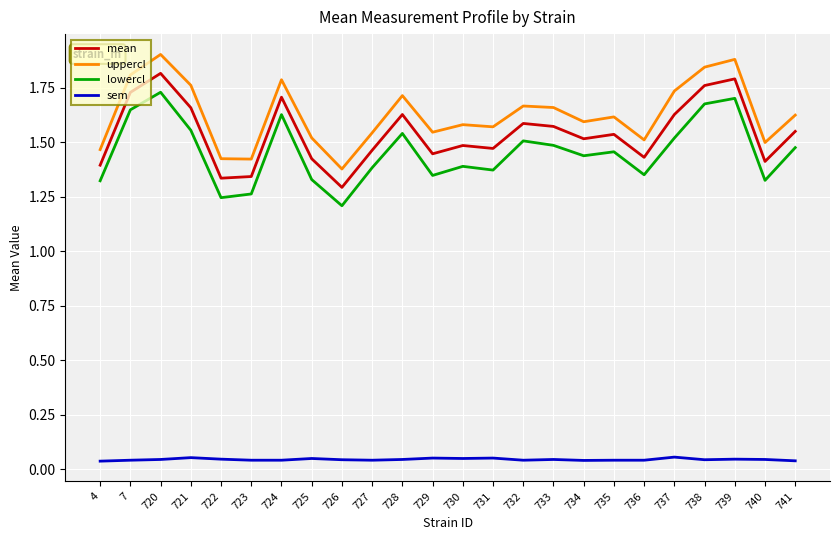

Which series has the largest total across all categories?

uppercl